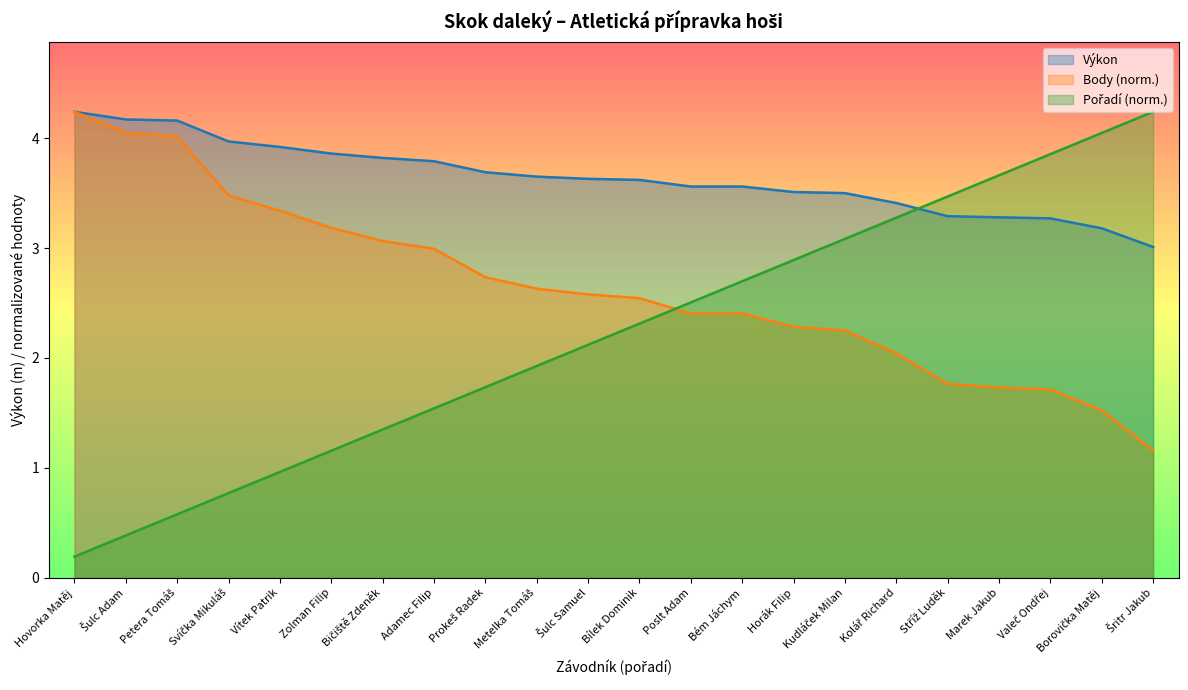

Between Borovička Matěj and Horák Filip, which is larger?

Horák Filip